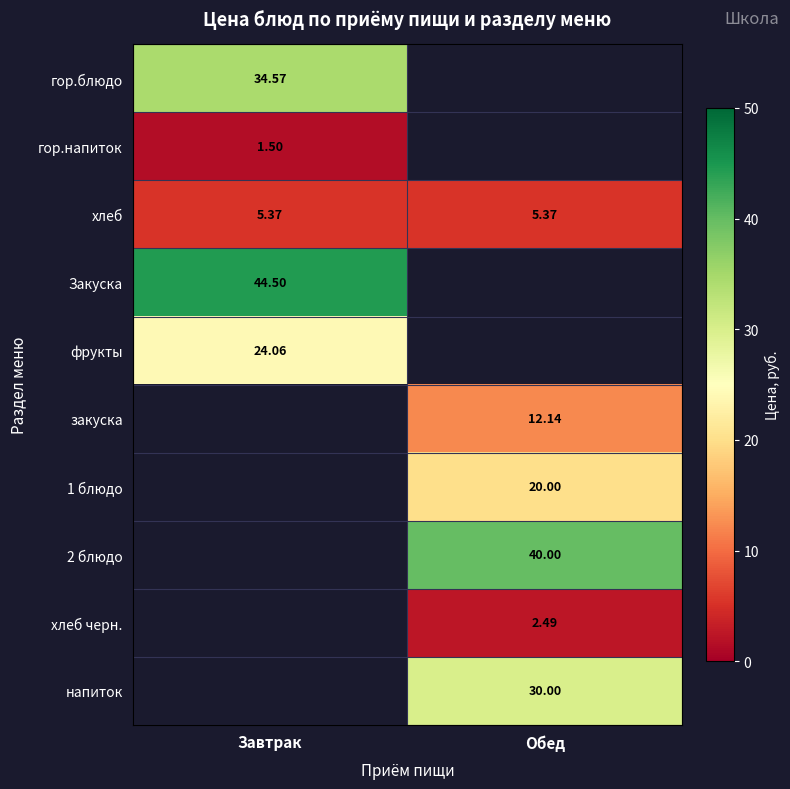

The value of хлеб at Завтрак is 5.4. True or false?

True